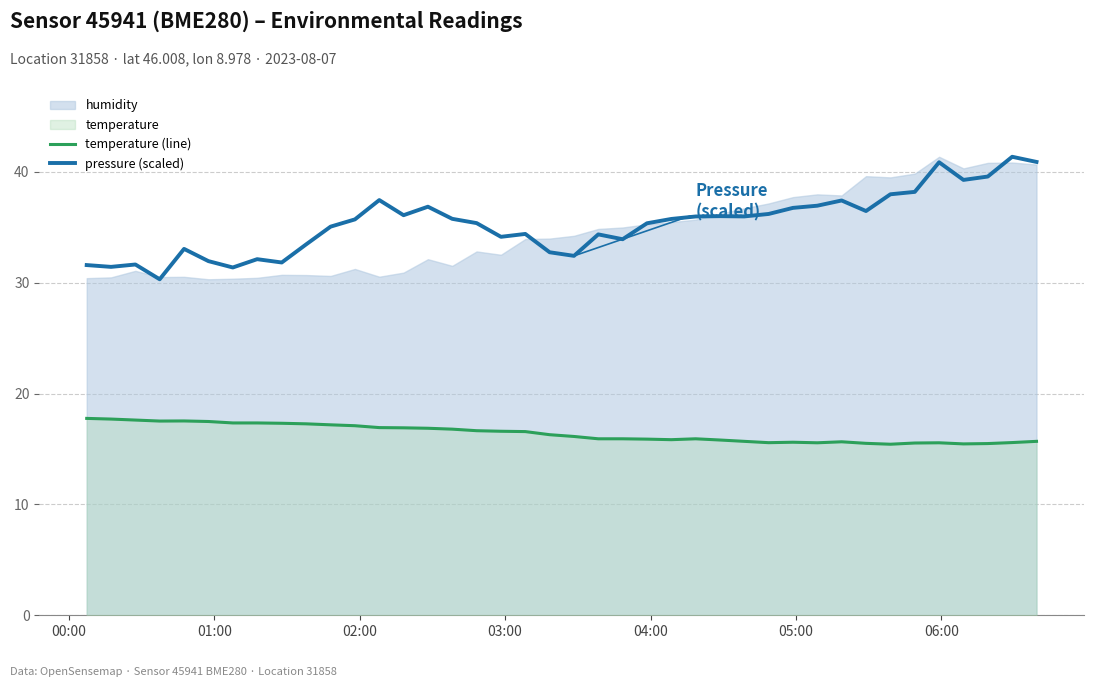

True or false: pressure (scaled) and temperature (line) intersect in this chart.

False